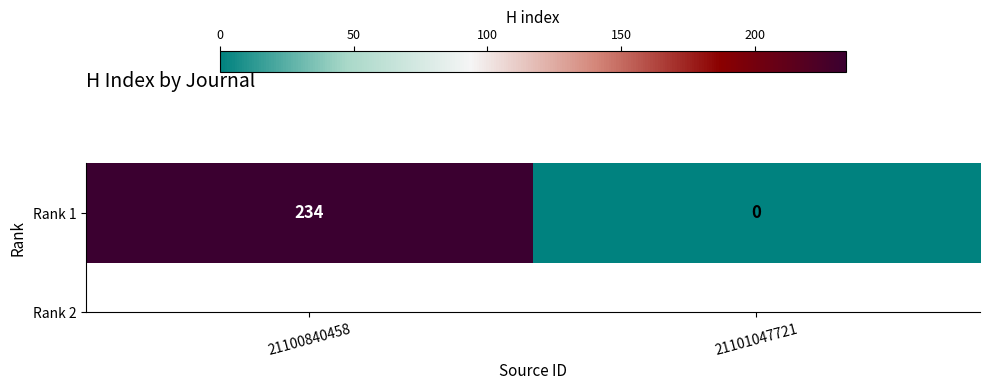

Where is the data nearest to the value 117?

21100840458